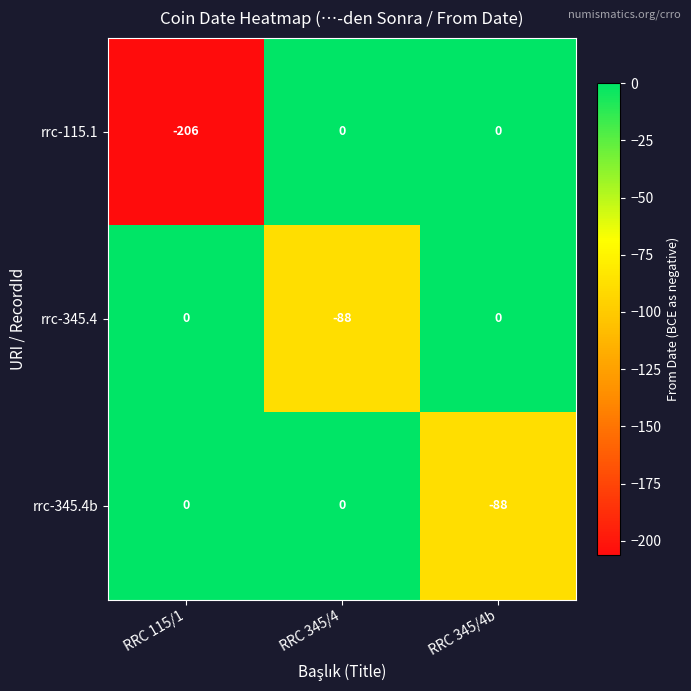

Reading left to right, transcribe all the data shown in this chart.

rrc-115.1: -206	0	0
rrc-345.4: 0	-88	0
rrc-345.4b: 0	0	-88